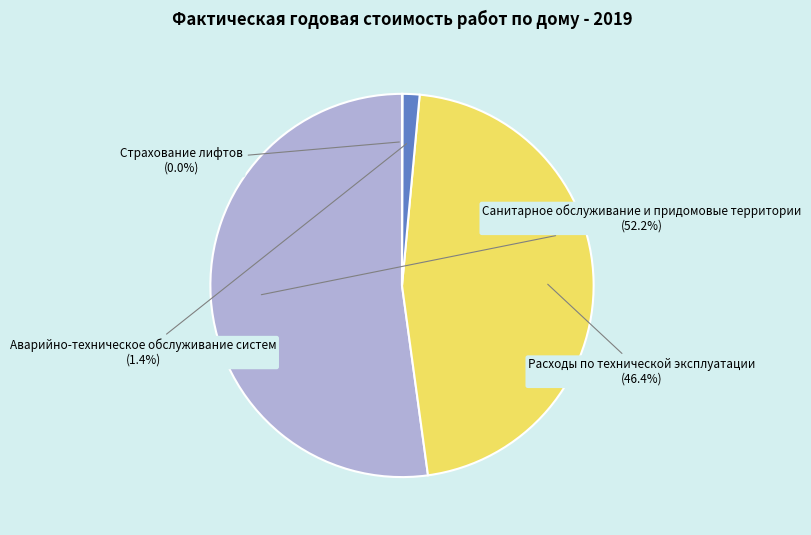

Is there any slice that represents more than half of the pie?

Yes